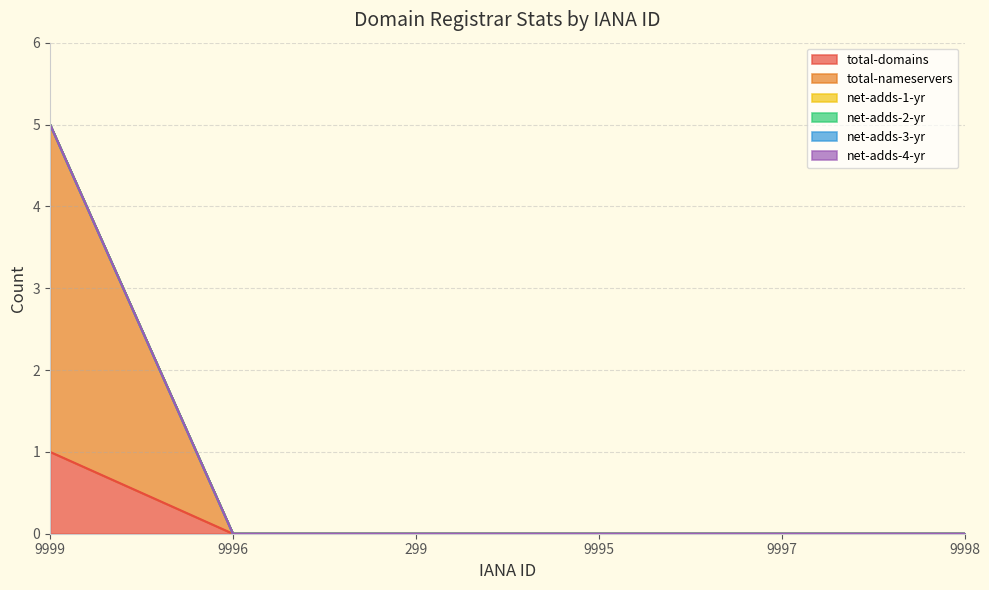

Rank the categories by total-nameservers value from highest to lowest.

9999, 9996, 299, 9995, 9997, 9998